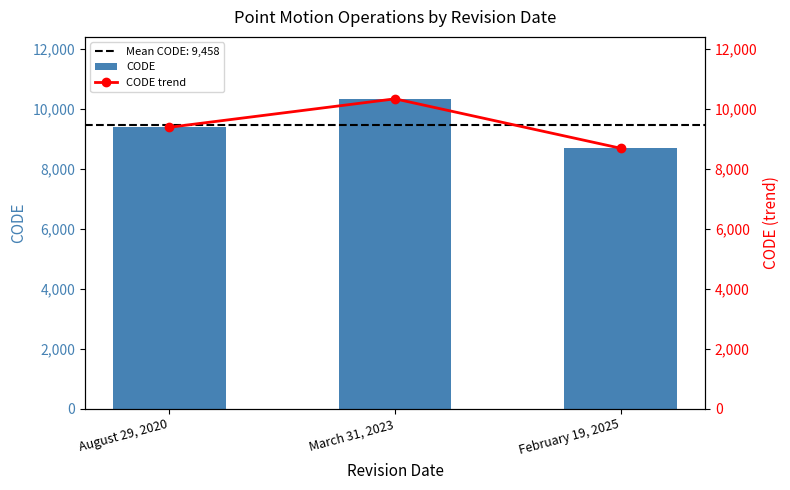

The CODE series shows 10323 at March 31, 2023. True or false?

True